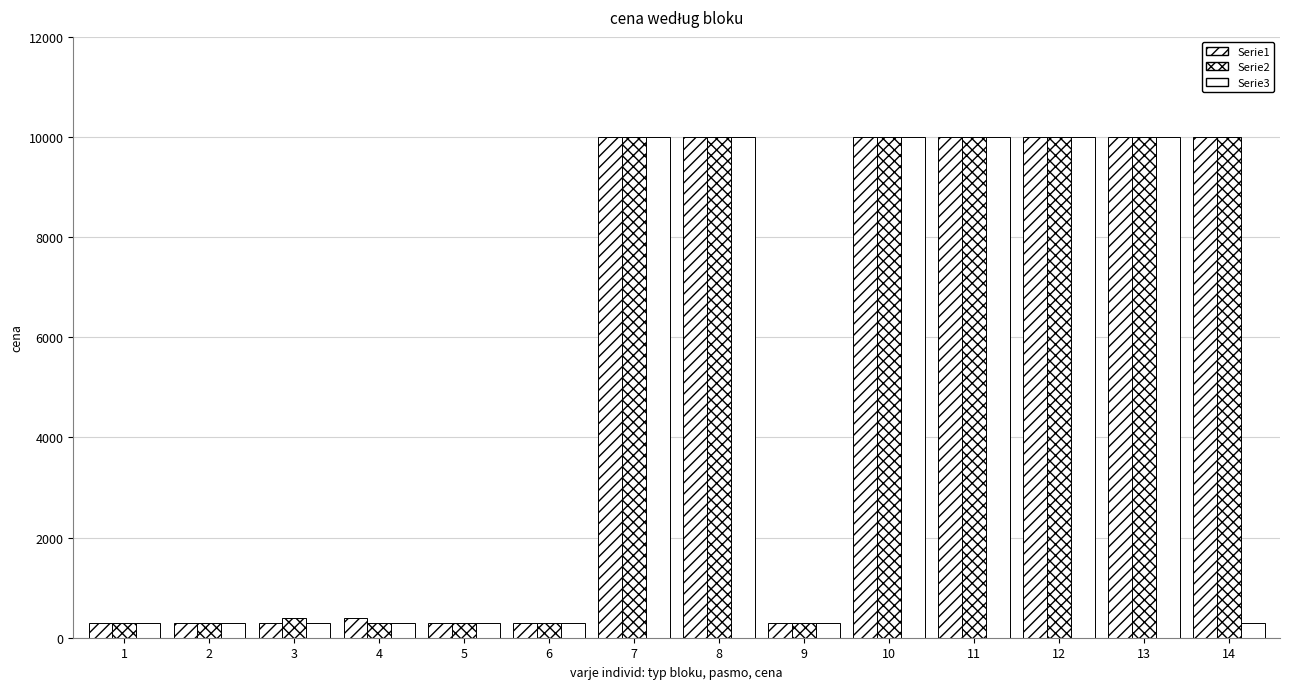

How many groups of bars are there?

14